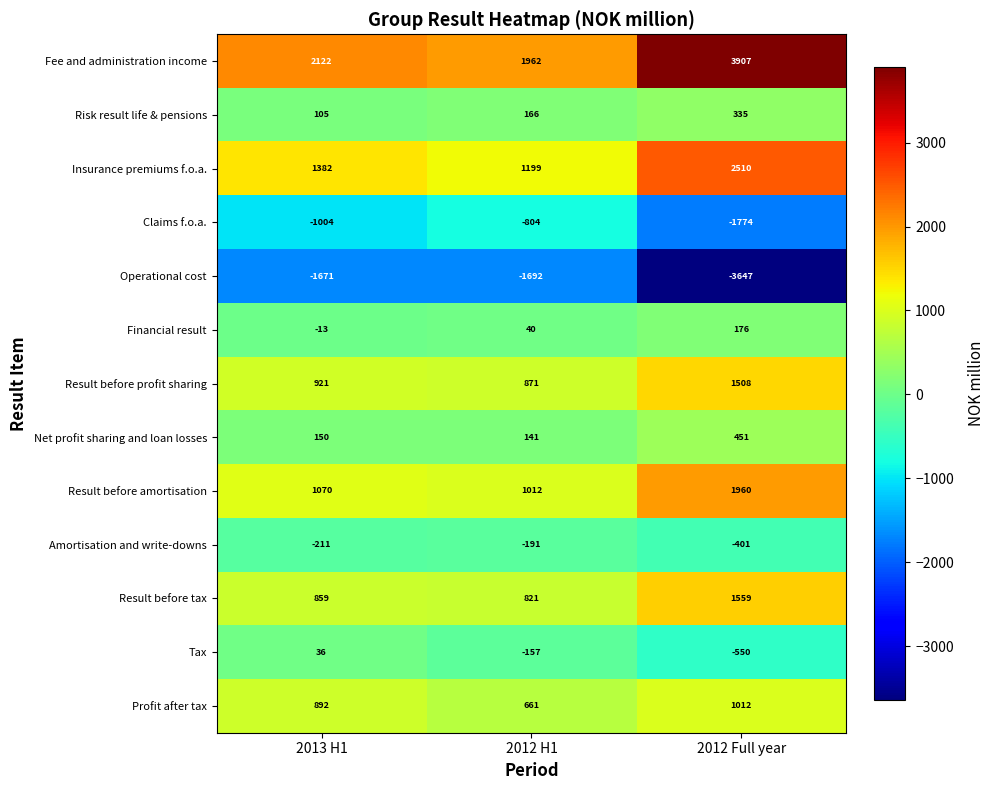

The value of Risk result life & pensions at 2012 H1 is 231. True or false?

False